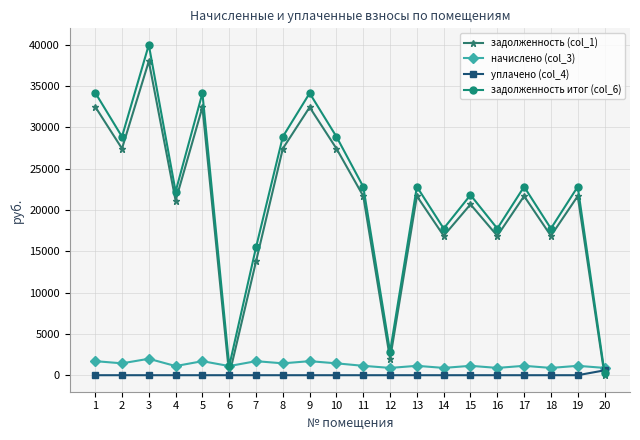

What is the greatest value displayed?

39962.2